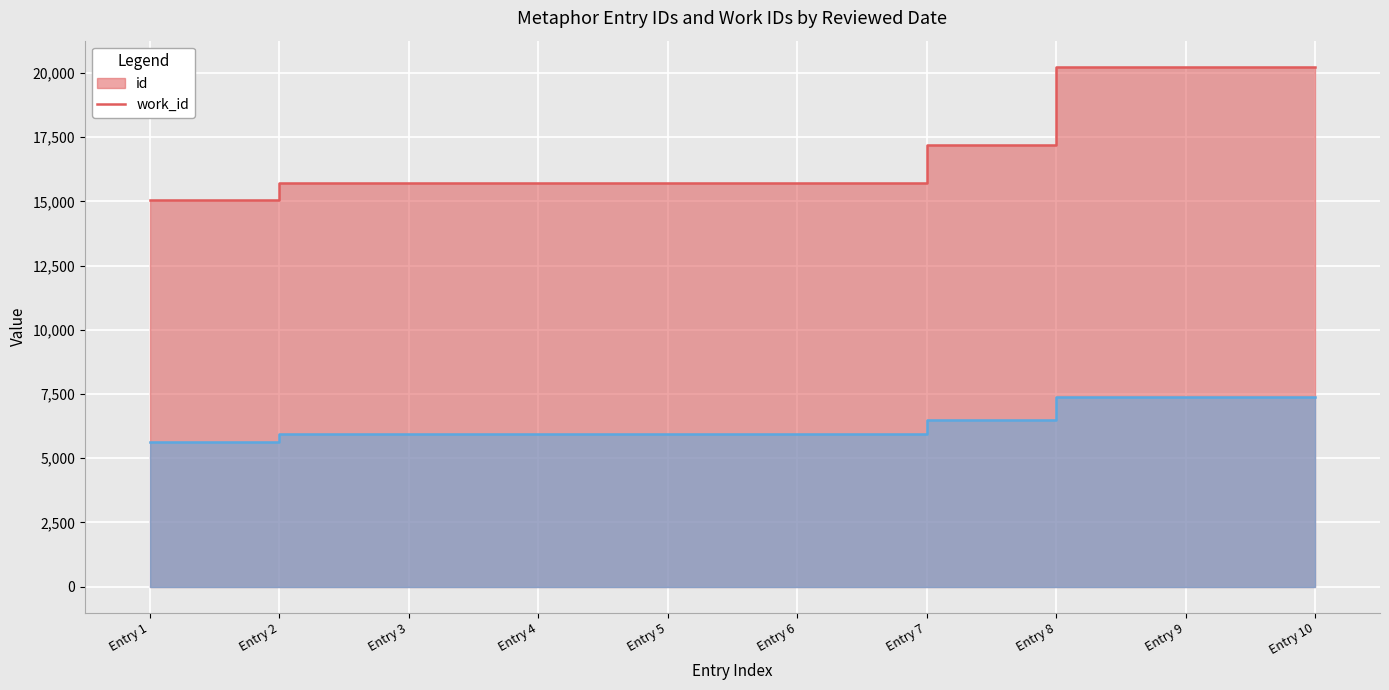

Which series has the largest total across all categories?

id